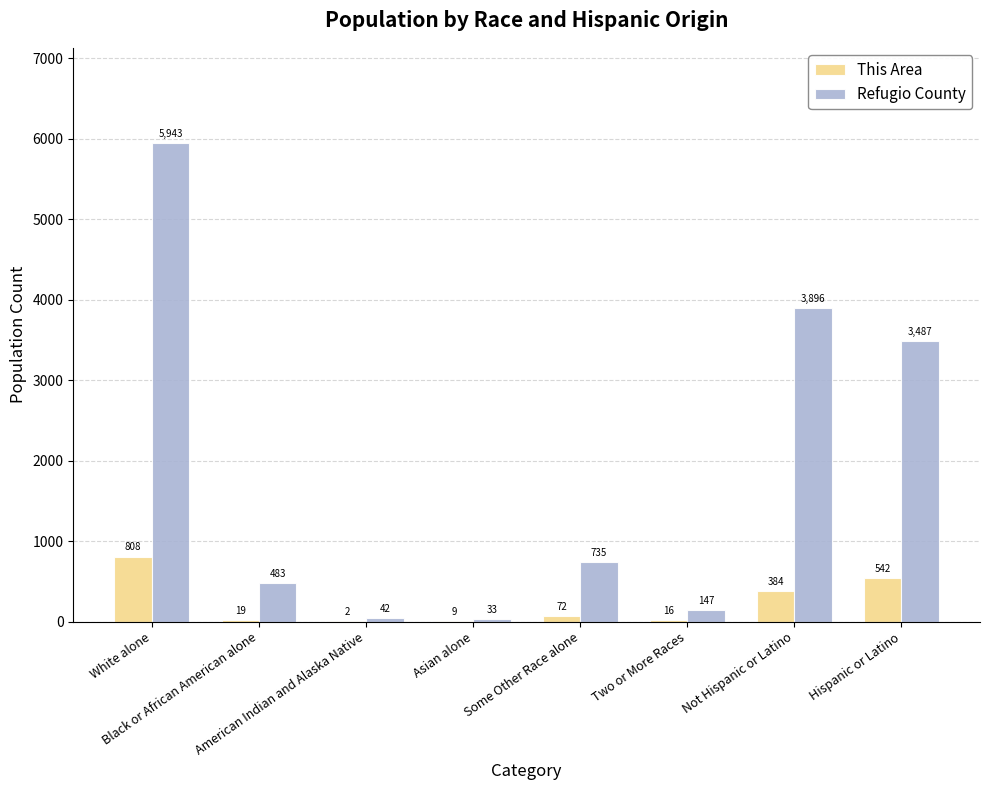

At which label is Refugio County closest to 2988?

Hispanic or Latino